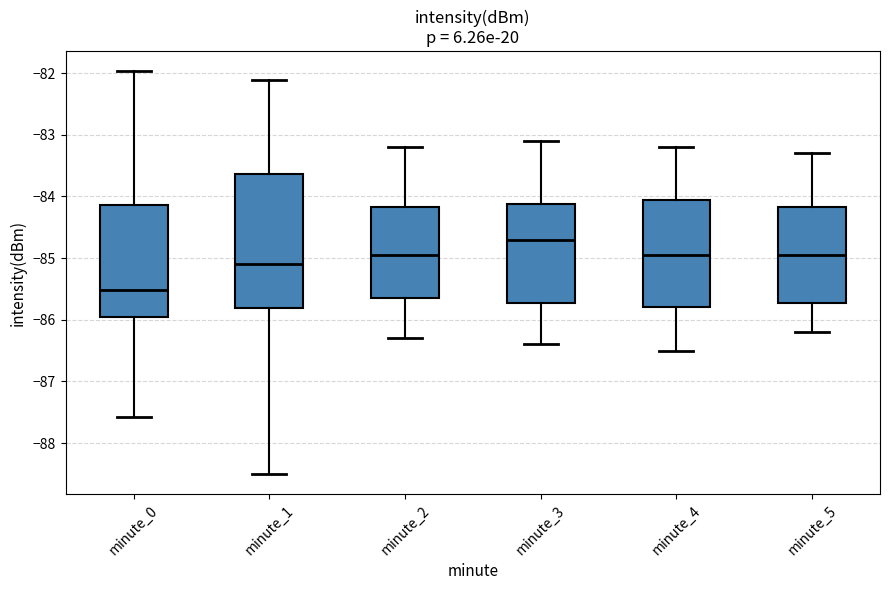

Where does the upper whisker of the box for minute_5 end on the y-axis? The values are not printed on the chart, so give them approximately, as read against the axis.

-83.3